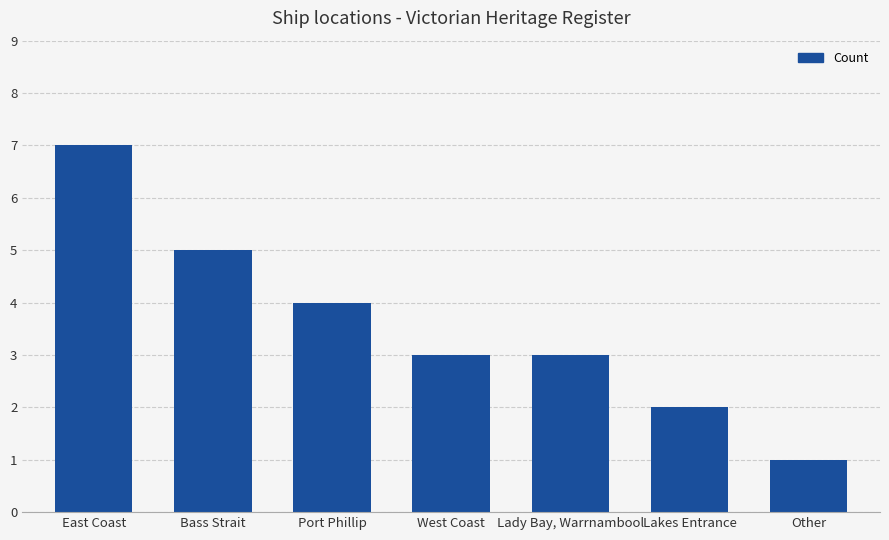

What is the difference between the values at Lady Bay, Warrnambool and Lakes Entrance?

1